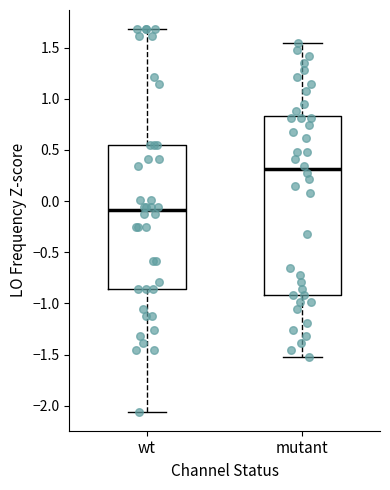

Reading left to right, transcribe this box plot: for each box, give where its median line is, the range the box spans, and where its two whiskers end, as read against the y-axis. The values are not printed on the chart, so give them approximately, as read against the axis.

wt: median -0.10, box -0.85 to 0.55, whiskers -2.05 to 1.70
mutant: median 0.30, box -0.90 to 0.85, whiskers -1.50 to 1.55